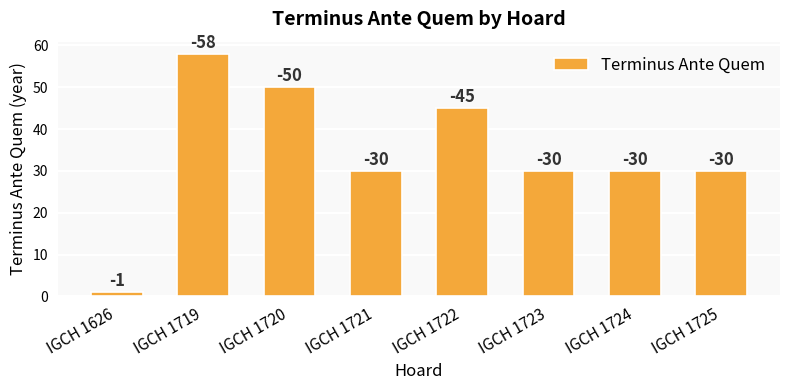

What is the difference between the second highest and second lowest values?

20